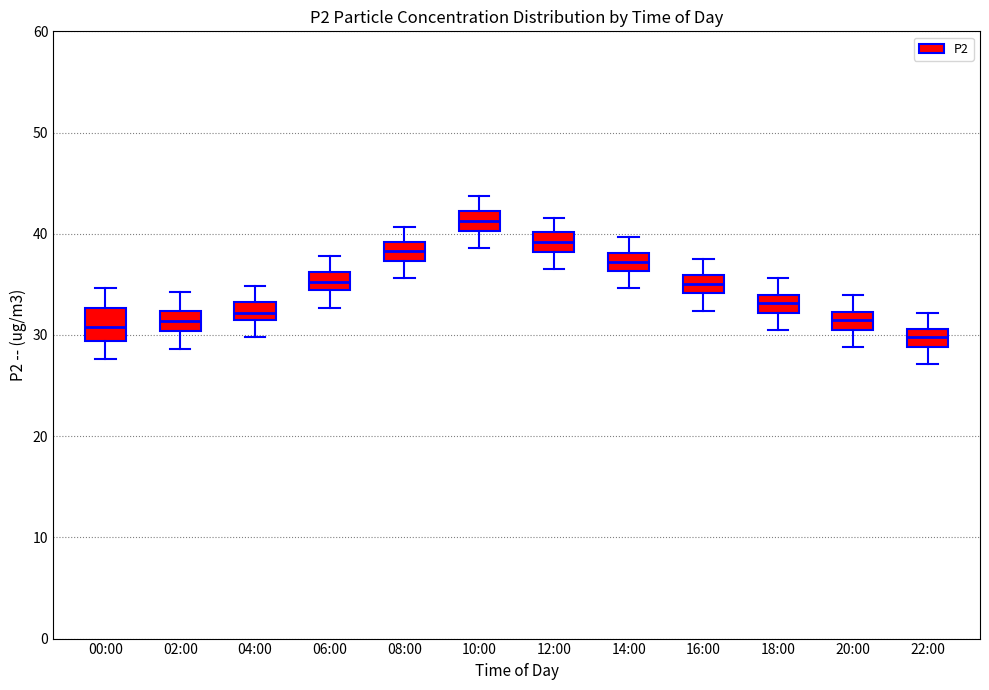

Which box's median line is the lowest?

22:00